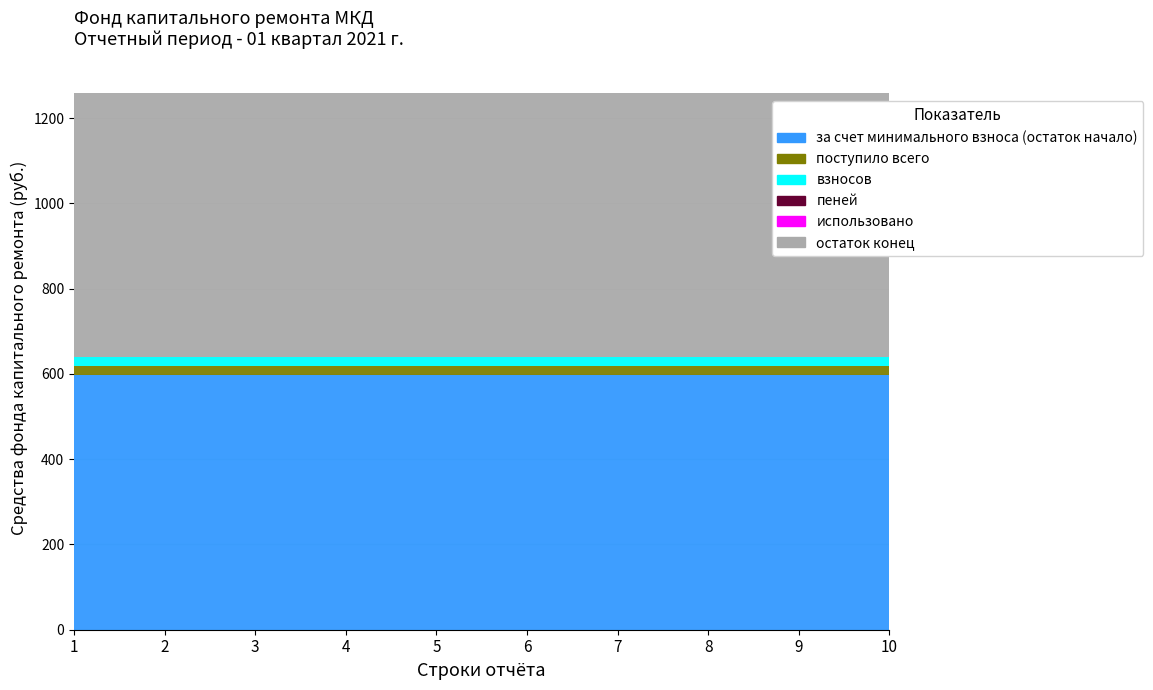

Reading left to right, extract all data points from this chart.

за счет минимального взноса (остаток начало): 1=598.4	2=598.4	3=598.4	4=598.4	5=598.4	6=598.4	7=598.4	8=598.4	9=598.4	10=598.4
поступило всего: 1=20.7	2=20.7	3=20.7	4=20.7	5=20.7	6=20.7	7=20.7	8=20.7	9=20.7	10=20.7
взносов: 1=20.7	2=20.7	3=20.7	4=20.7	5=20.7	6=20.7	7=20.7	8=20.7	9=20.7	10=20.7
пеней: 1=0.0	2=0.0	3=0.0	4=0.0	5=0.0	6=0.0	7=0.0	8=0.0	9=0.0	10=0.0
использовано: 1=0.0	2=0.0	3=0.0	4=0.0	5=0.0	6=0.0	7=0.0	8=0.0	9=0.0	10=0.0
остаток конец: 1=619.1	2=619.1	3=619.1	4=619.1	5=619.1	6=619.1	7=619.1	8=619.1	9=619.1	10=619.1